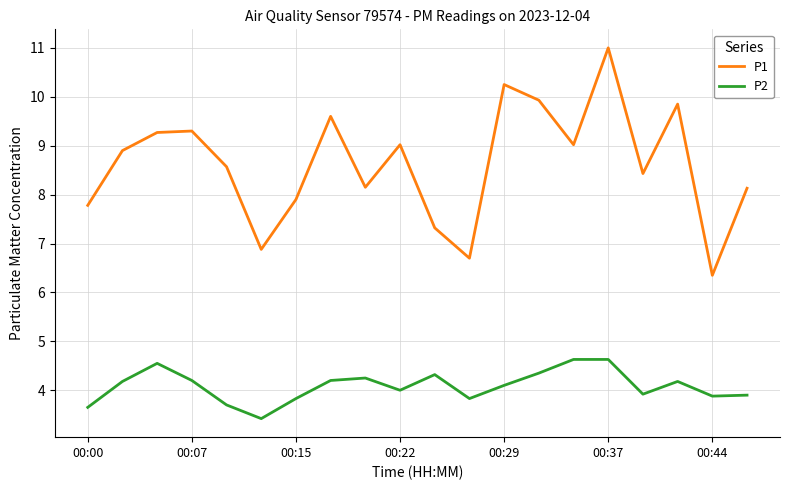

What is the highest value of the P1 series?

11.0